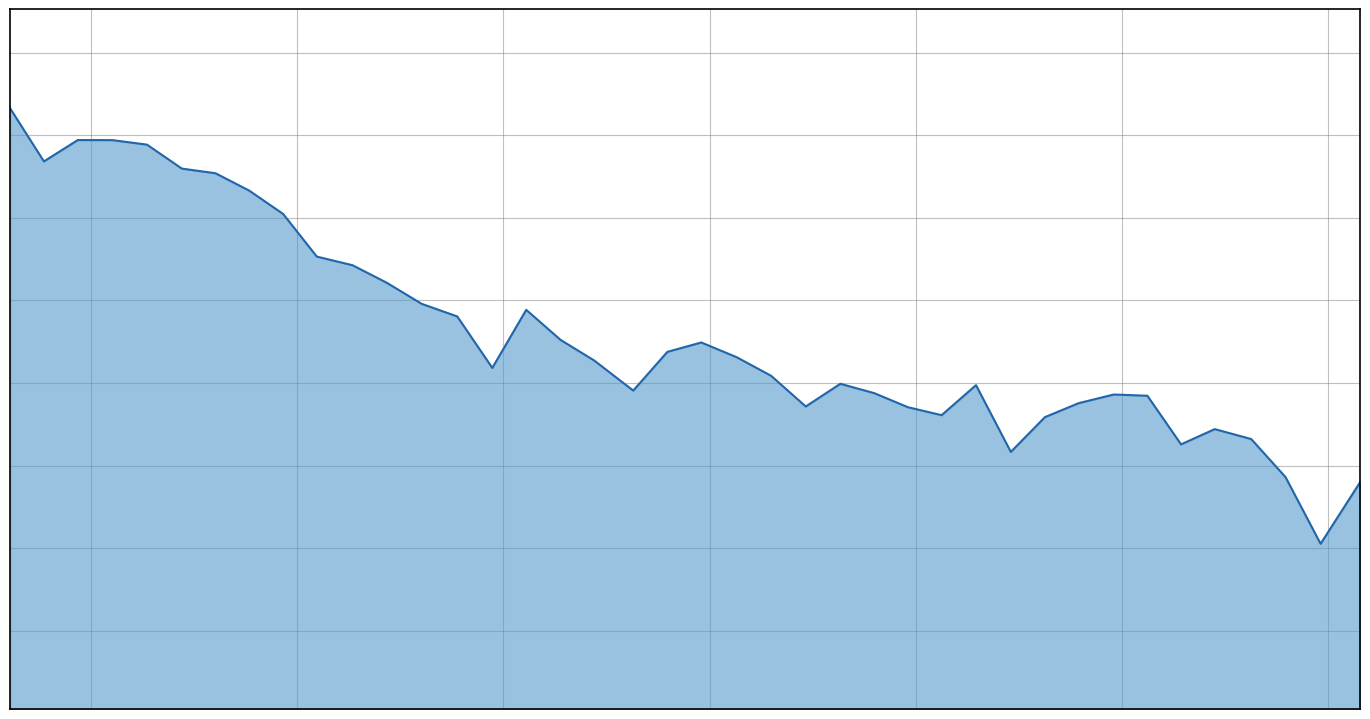

Which category has the lowest value across all series?

2023/03/24 01:36:27